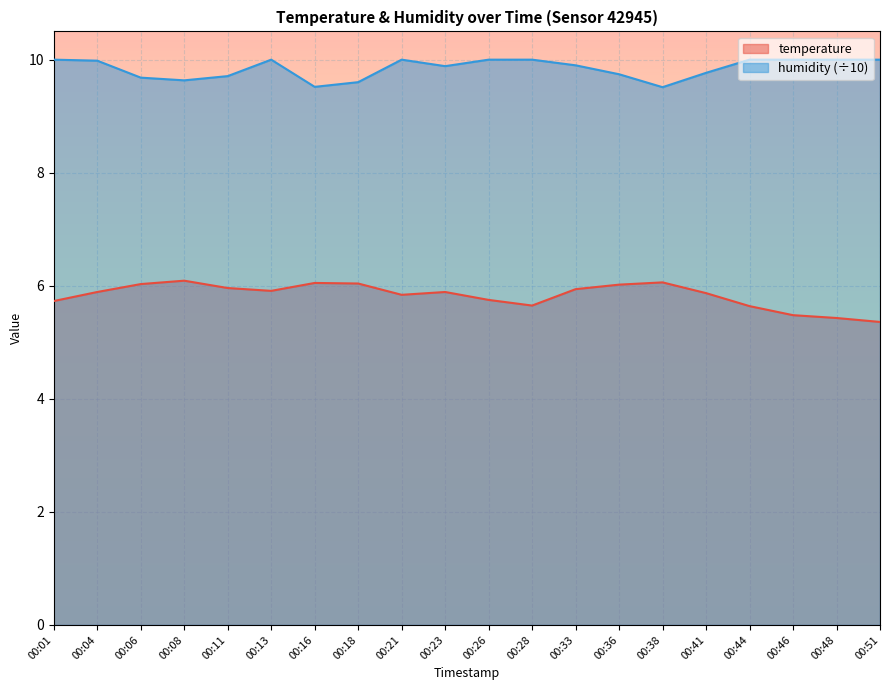

At which category is the sum across all series the highest?

00:13